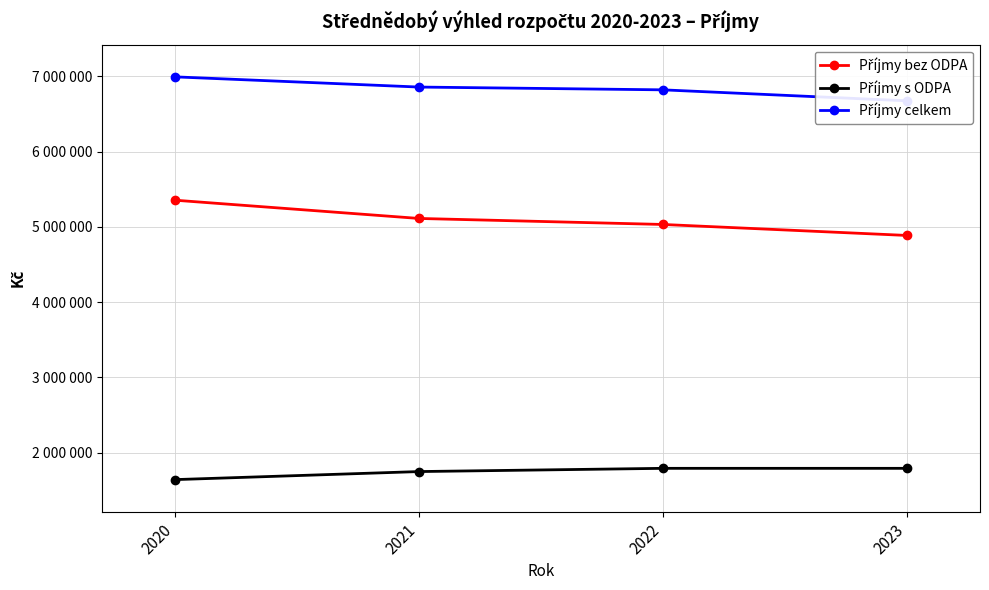

Rank the series by their average value, from highest to lowest.

Příjmy celkem, Příjmy bez ODPA, Příjmy s ODPA